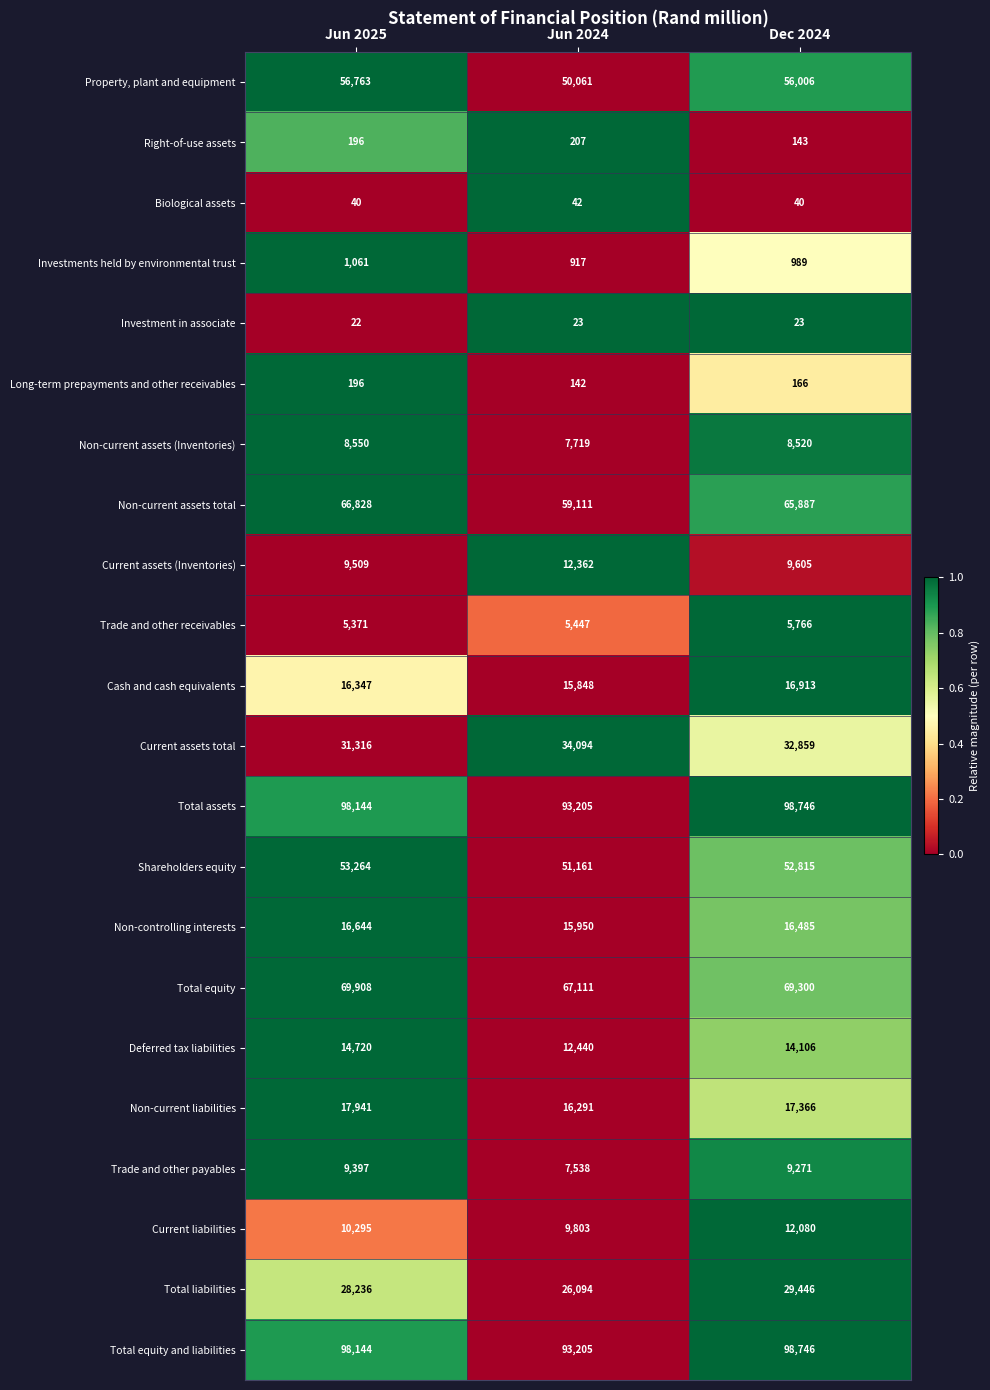

Which series changed the most between Jun 2025 and Jun 2024?

Non-current assets total